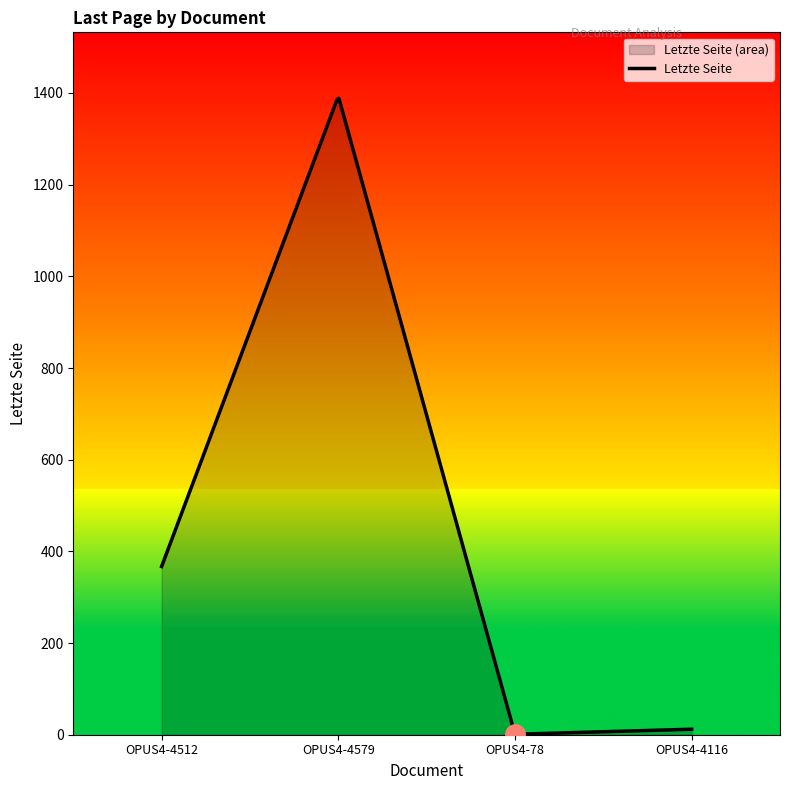

What is the sum of all values?

158010.5